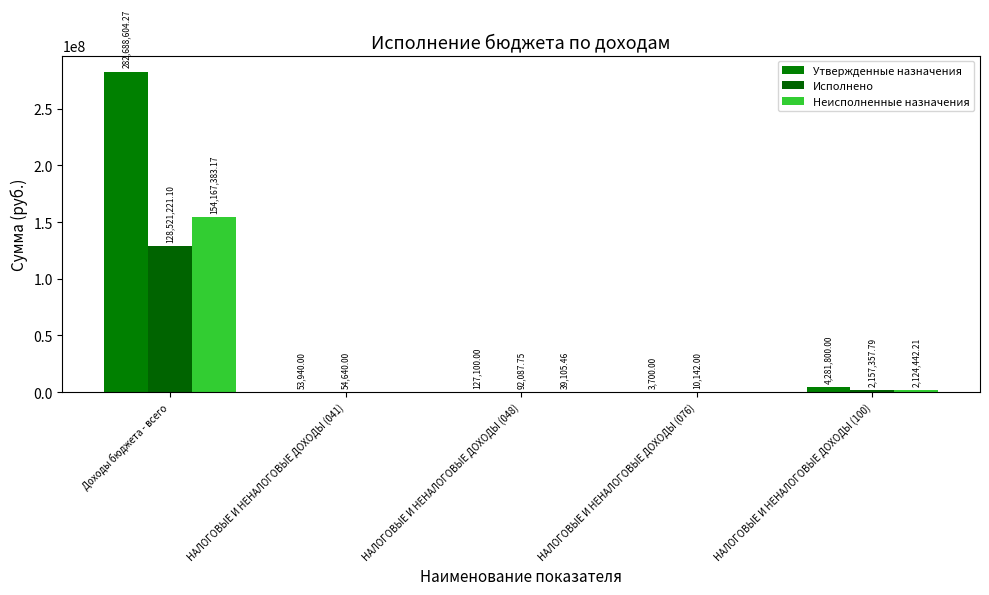

List the series in order of their peak value, highest first.

Утвержденные назначения, Неисполненные назначения, Исполнено